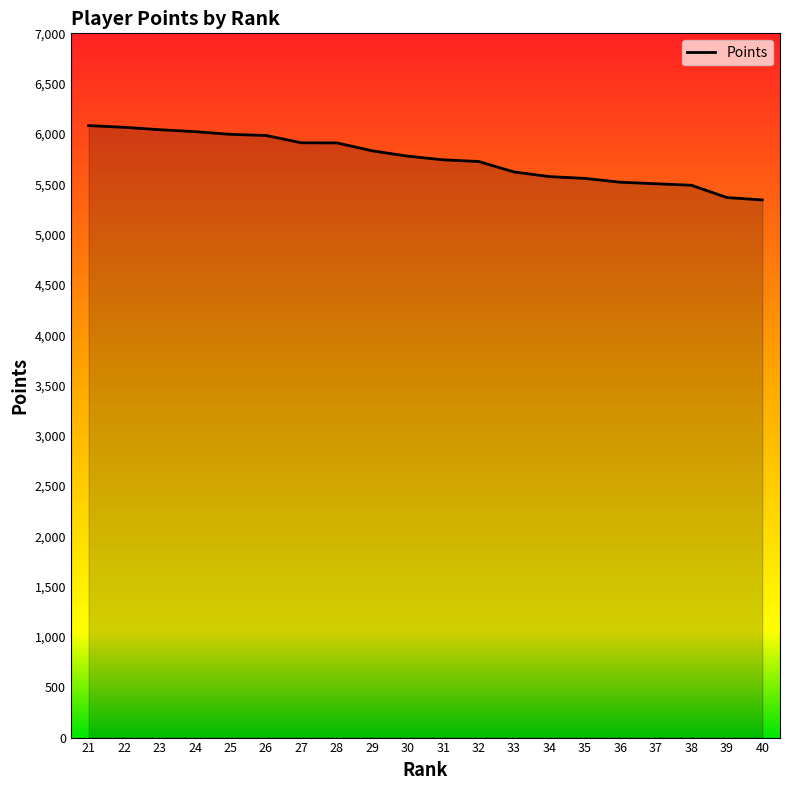

What is the difference between the values at 23 and 36?

522